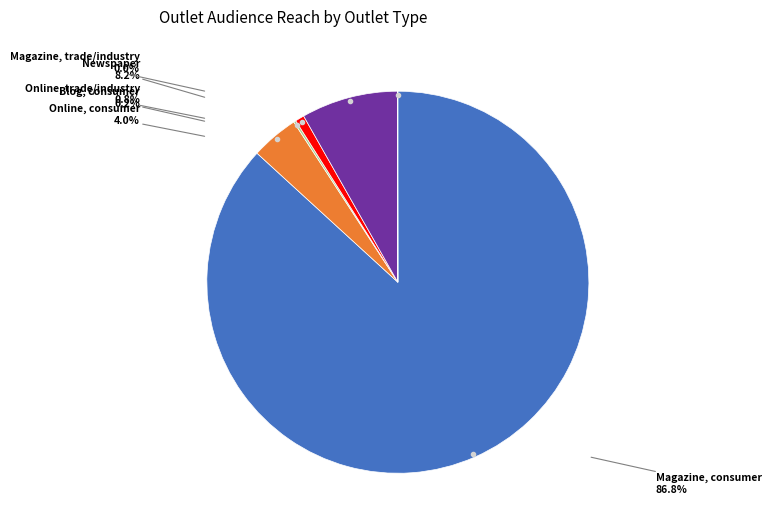

Which slice represents more than half of the pie?

Magazine, consumer